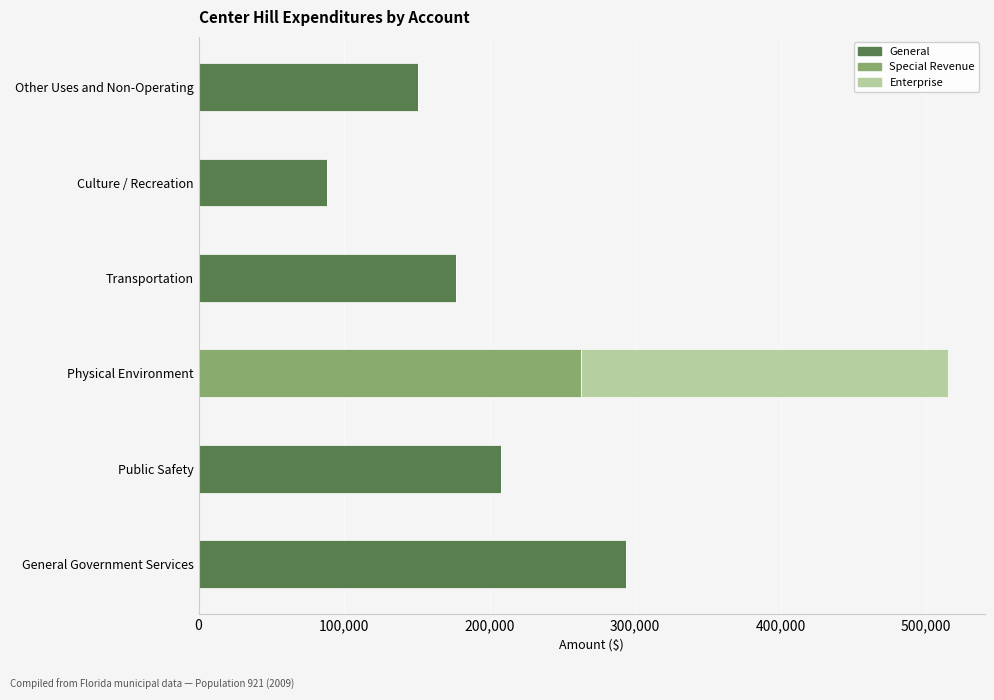

The General series shows 305543 at Transportation. True or false?

False